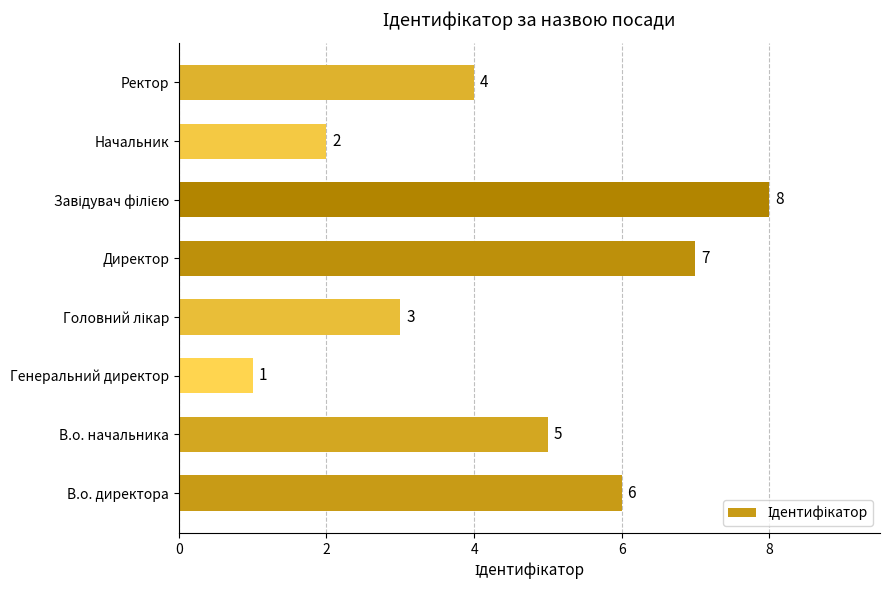

What is the sum of all values?

36